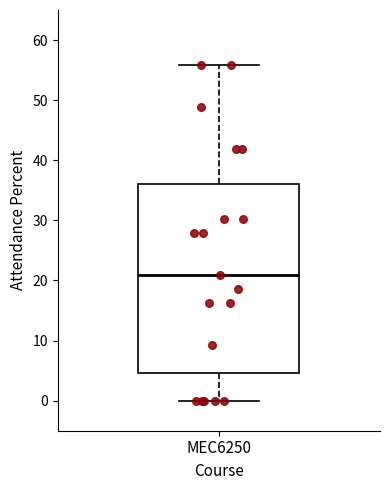

Where does the median line of the box for MEC6250 sit on the y-axis? The values are not printed on the chart, so give them approximately, as read against the axis.

21